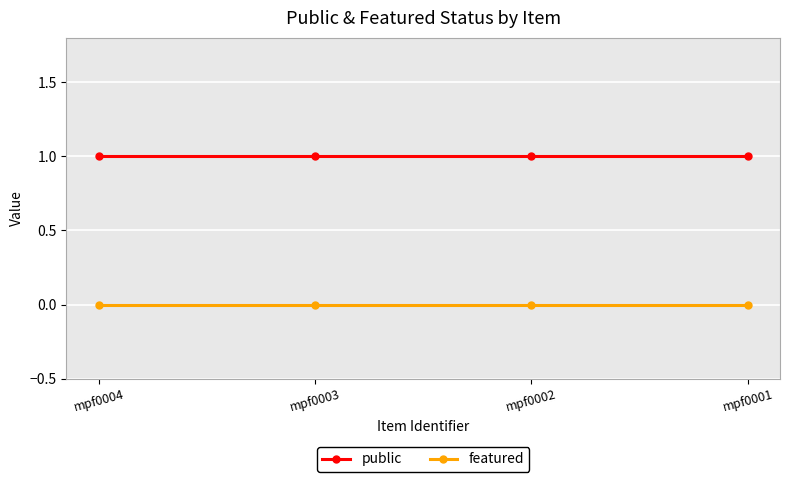

How many lines are shown in the chart?

2